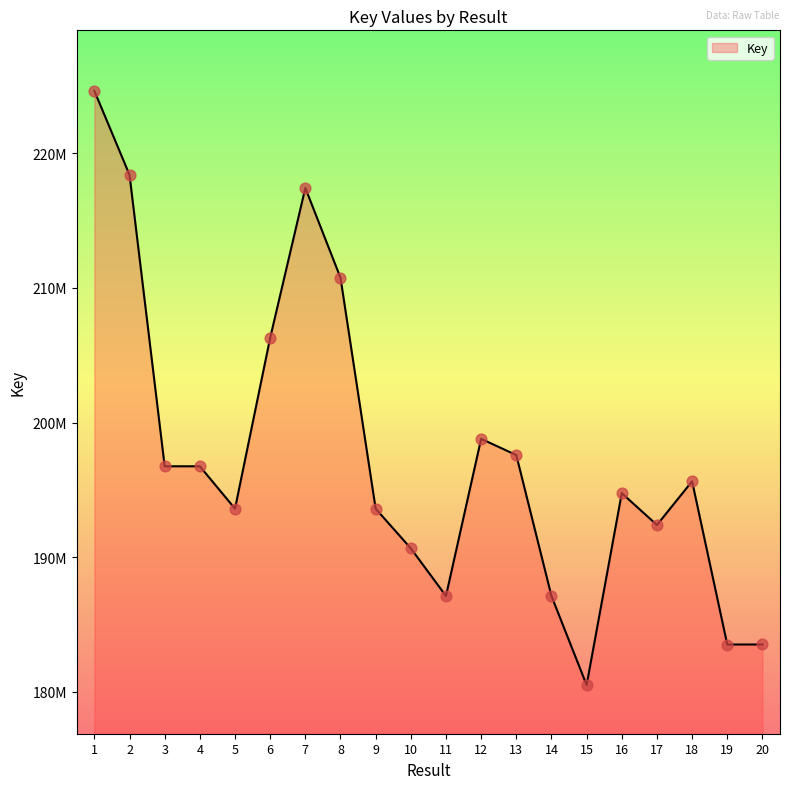

Approximately how many times larger is the value at 6 compared to 2?

0.9